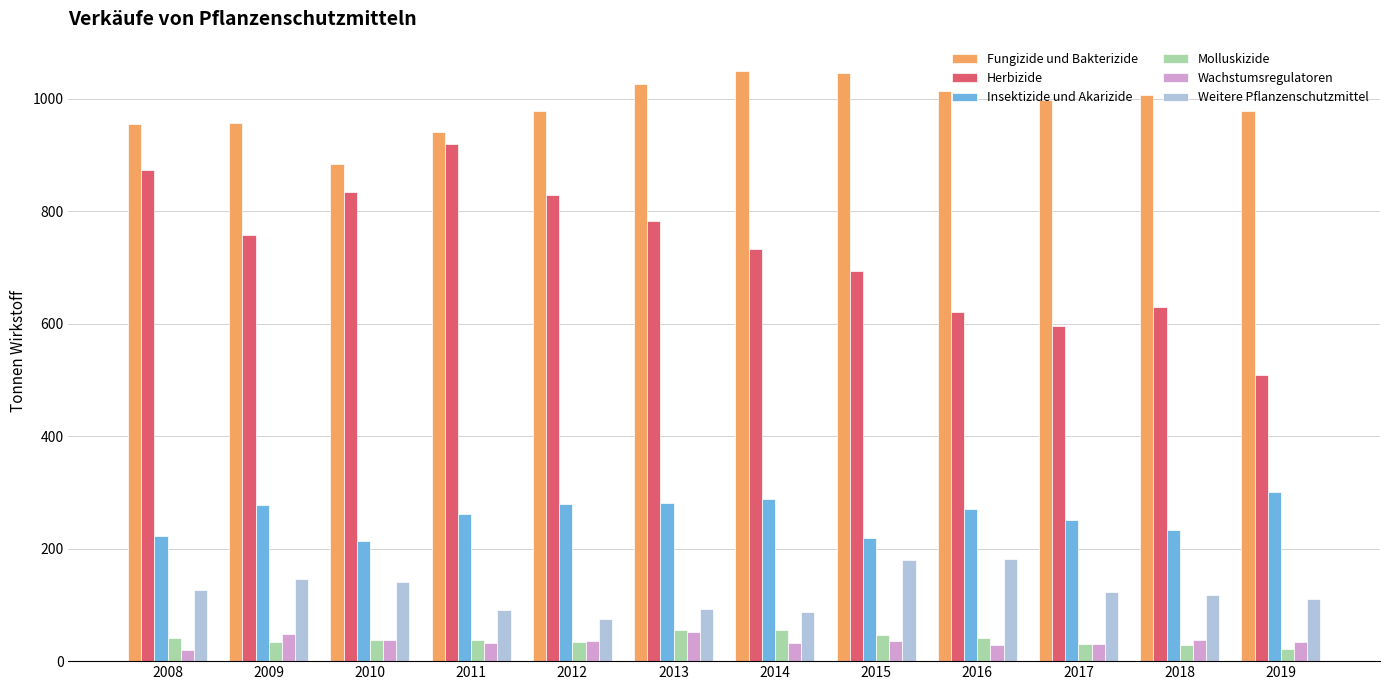

The value of Fungizide und Bakterizide at 2015 is 1046.0. True or false?

True